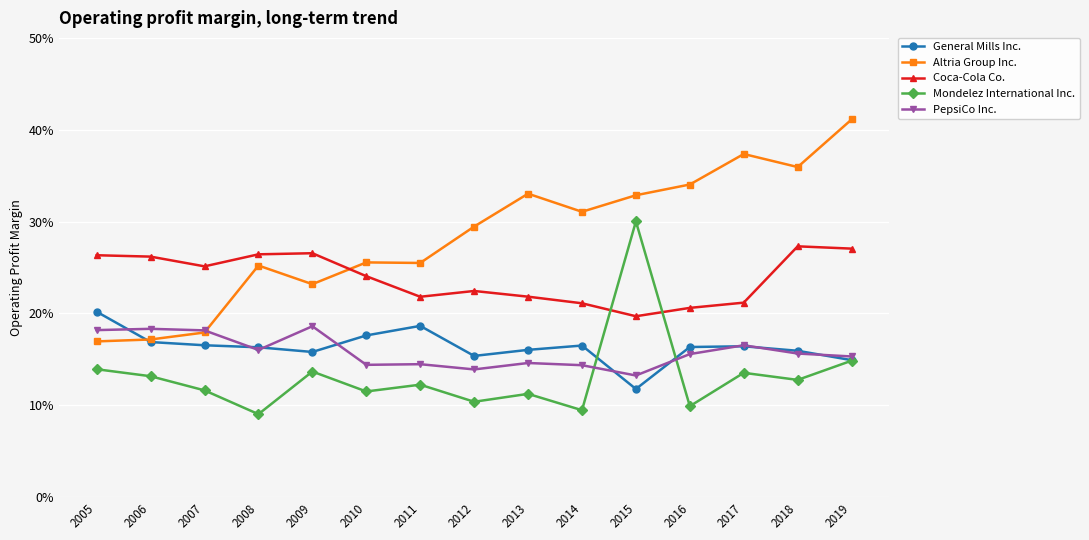

True or false: Altria Group Inc. has more than 0 interior local peaks.

True